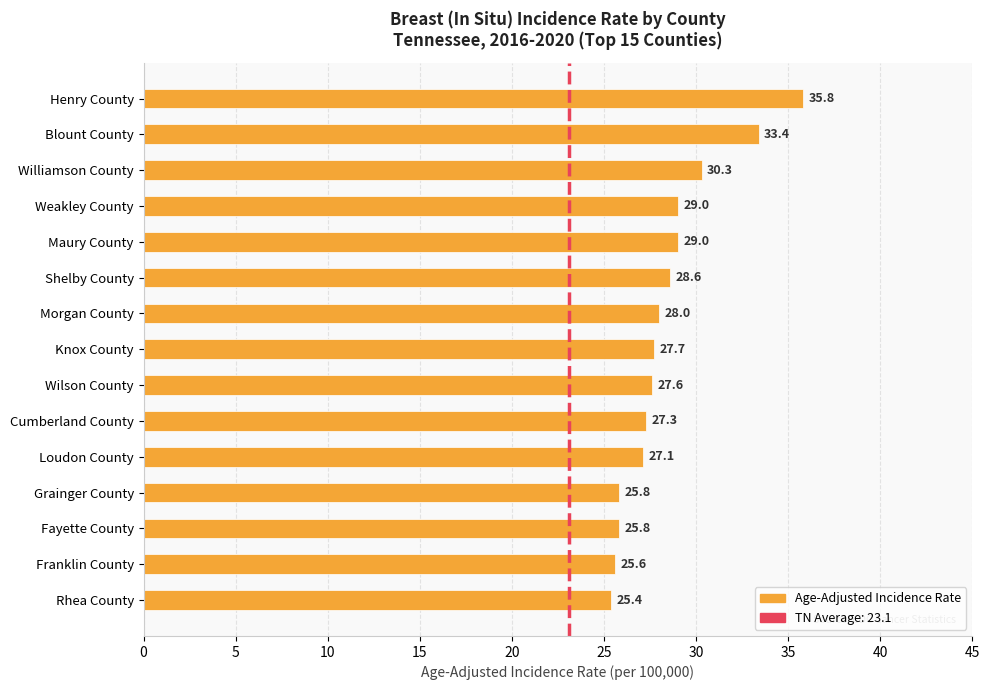

What is the change in value from Williamson County to Fayette County?

-4.5